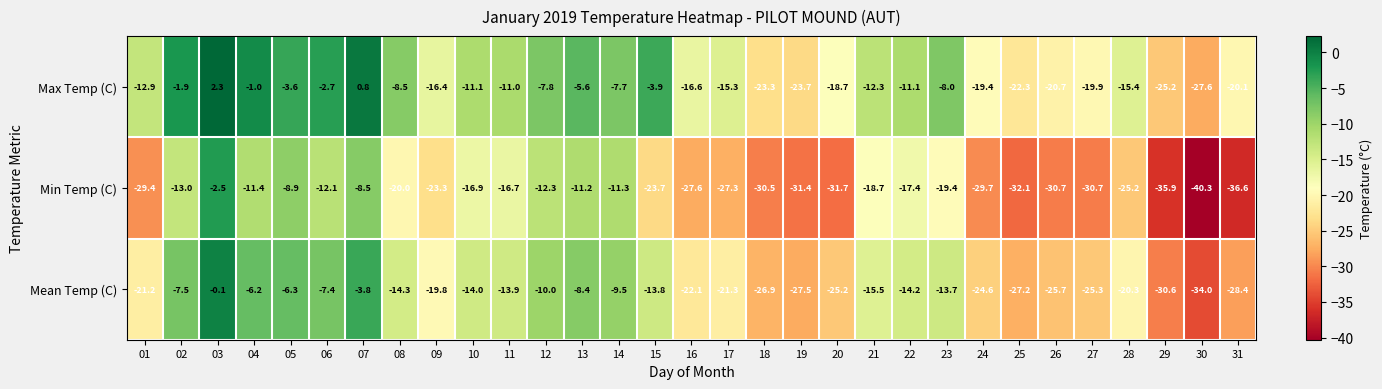

List the series in order of their peak value, highest first.

Max Temp (C), Mean Temp (C), Min Temp (C)